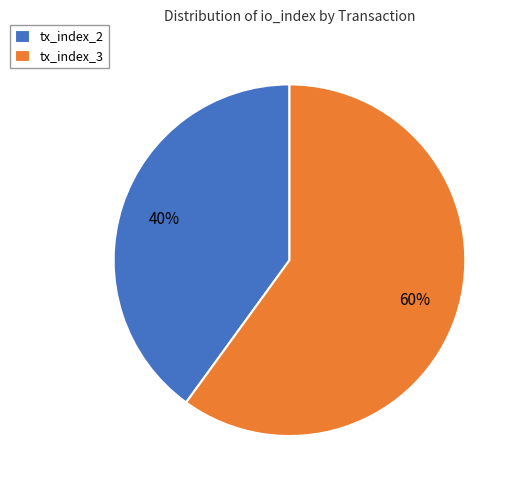

Rank the categories by value from highest to lowest.

tx_index_3, tx_index_2